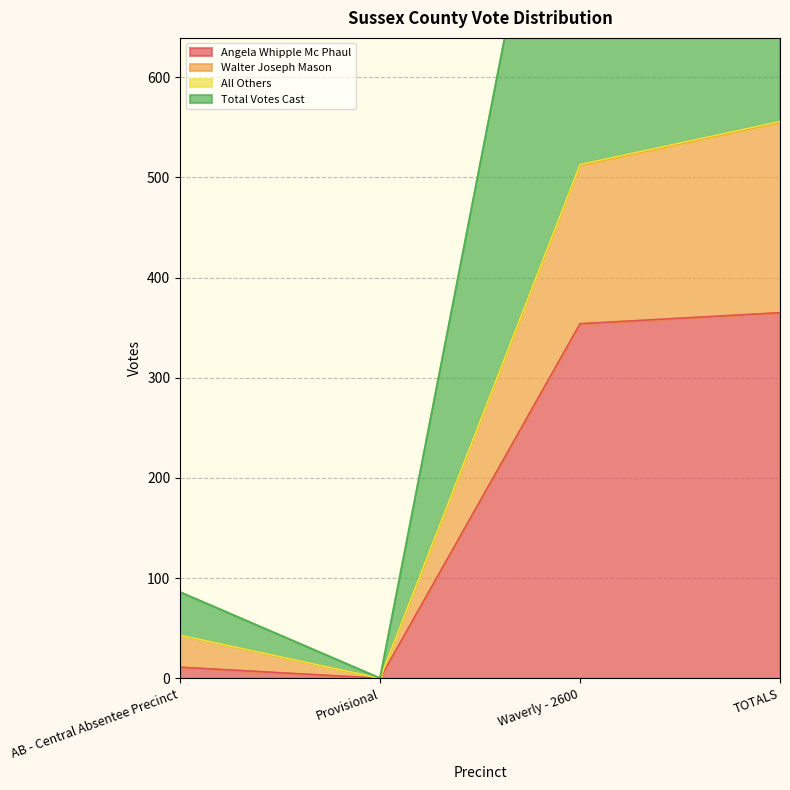

Reading left to right, what are all the values shown in this chart?

Angela Whipple Mc Phaul: AB - Central Absentee Precinct=11	Provisional=0	Waverly - 2600=354	TOTALS=365
Walter Joseph Mason: AB - Central Absentee Precinct=43	Provisional=0	Waverly - 2600=512	TOTALS=555
All Others: AB - Central Absentee Precinct=43	Provisional=0	Waverly - 2600=513	TOTALS=556
Total Votes Cast: AB - Central Absentee Precinct=86	Provisional=0	Waverly - 2600=1026	TOTALS=1112